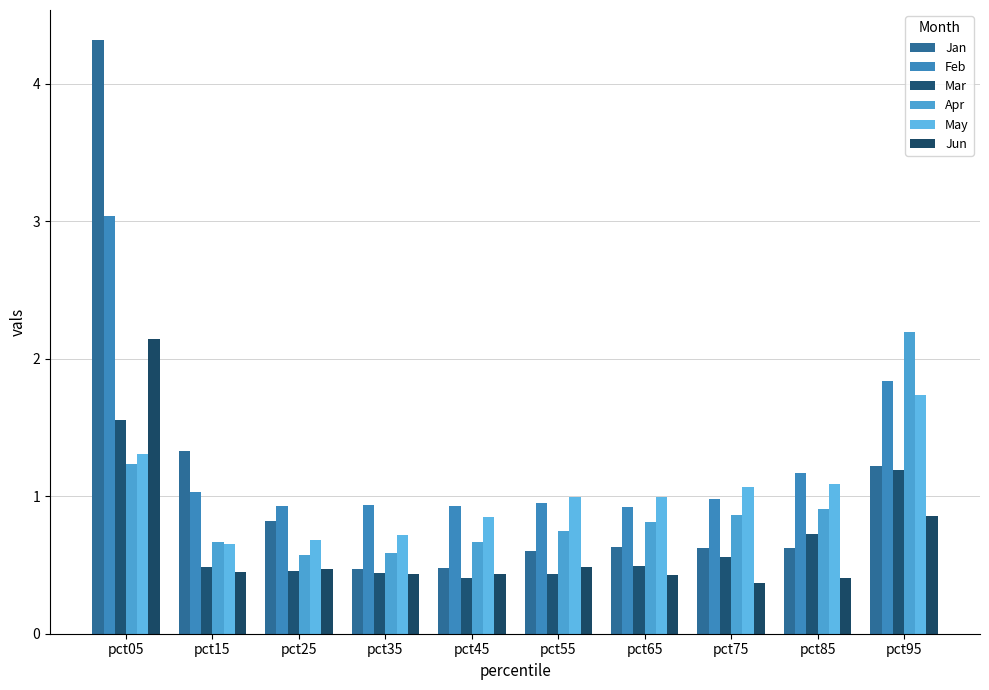

At which category does the chart reach its peak across all series?

pct05